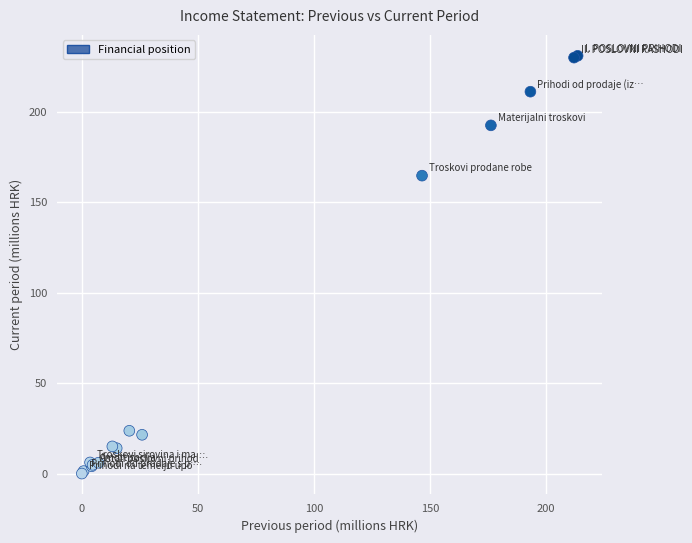

What Y value in the scatter plot is closest to 115?

164.6